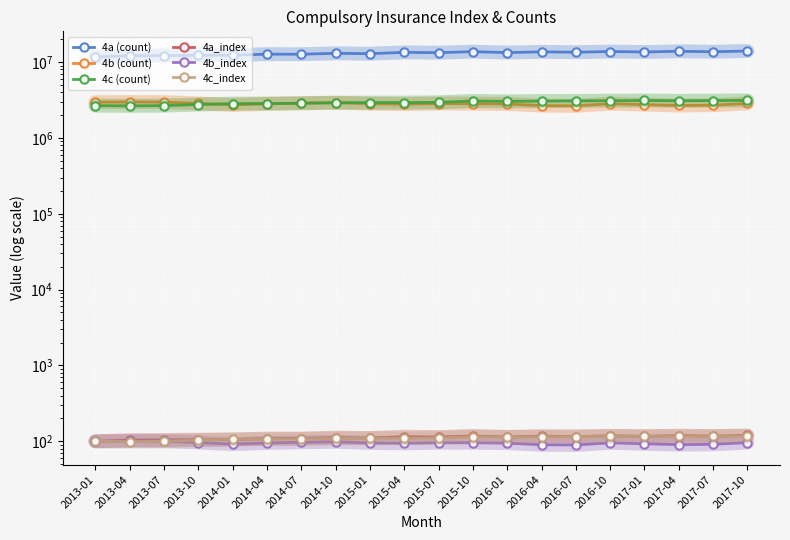

Reading left to right, list all the values displayed in this chart.

4a (count): 11698045.0	12132681.0	12200031.0	12297151.0	12329012.0	12730077.0	12701507.0	13072609.0	12913416.0	13451823.0	13318215.0	13741124.0	13352629.0	13665900.0	13500000.0	13800000.0	13600000.0	13900000.0	13700000.0	14000000.0
4b (count): 2963719.0	2976760.0	2970694.0	2856746.0	2720965.0	2815090.0	2875917.0	2924846.0	2821819.0	2789168.0	2838611.0	2834268.0	2803728.0	2671866.0	2650000.0	2830000.0	2750000.0	2680000.0	2700000.0	2850000.0
4c (count): 2667984.0	2649513.0	2668898.0	2756891.0	2838873.0	2844868.0	2864800.0	2908367.0	2926680.0	2928695.0	2948014.0	3071020.0	3034105.0	3062031.0	3080000.0	3100000.0	3120000.0	3090000.0	3110000.0	3130000.0
4a_index: 100.0	103.7	104.3	105.1	105.4	108.8	108.6	111.8	110.4	115.0	113.8	117.5	114.1	116.8	115.5	118.2	116.4	118.8	117.1	119.5
4b_index: 100.0	100.4	100.2	96.4	91.8	95.0	97.0	98.7	95.2	94.1	95.8	95.6	94.6	90.2	89.5	95.5	92.8	90.5	91.2	96.2
4c_index: 100.0	99.3	100.0	103.3	106.4	106.6	107.4	109.0	109.7	109.8	110.5	115.1	113.7	114.8	115.4	116.2	116.8	115.9	116.5	117.3